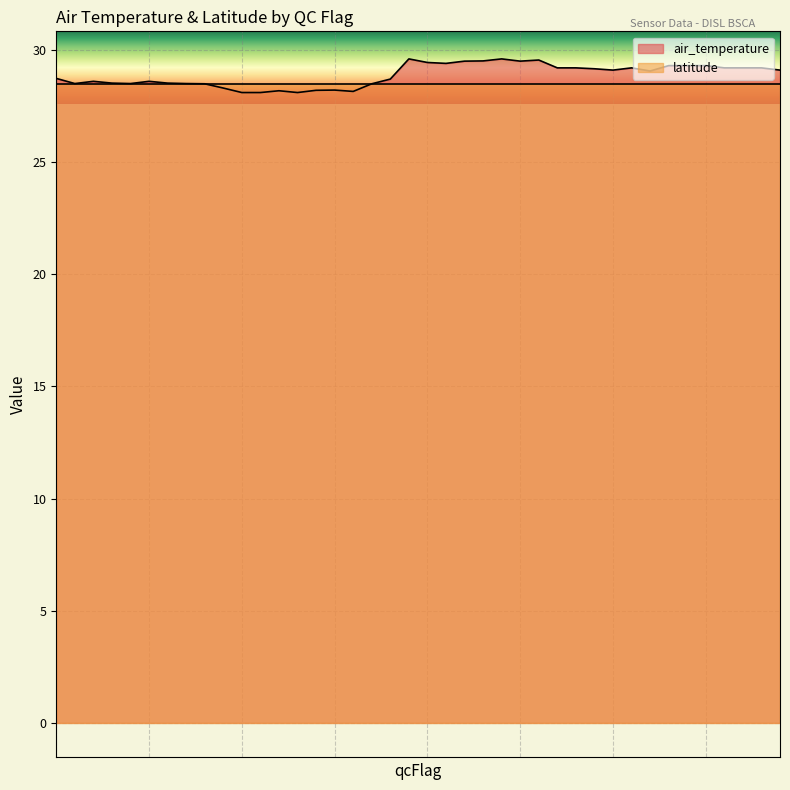

What is the ratio of the value at 1111122 to the value at 11111222?

1.0